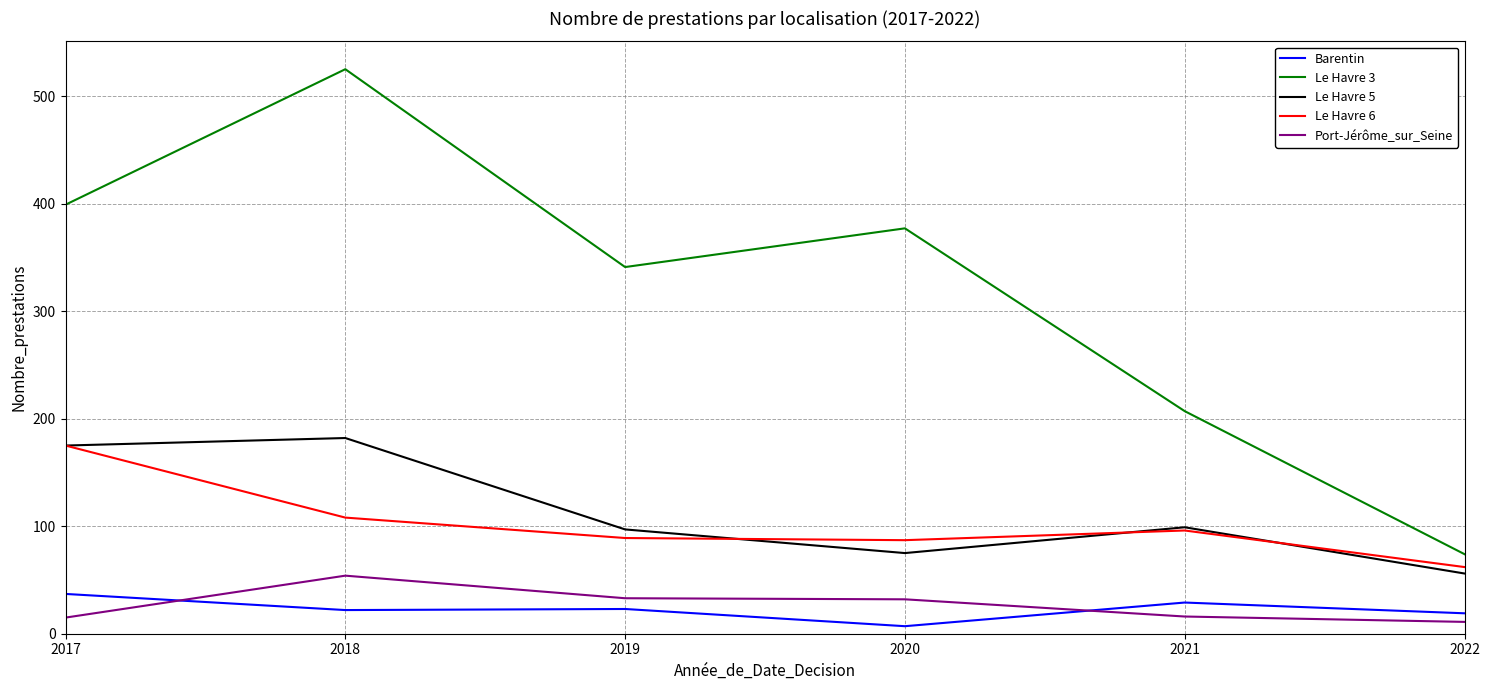

What is the sum of all Le Havre 3 values?

1923